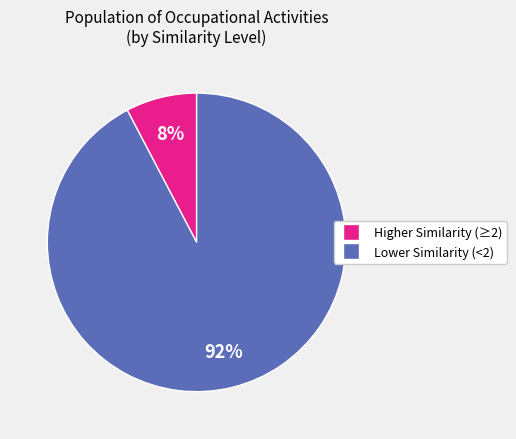

Is there any slice that represents more than half of the pie?

Yes